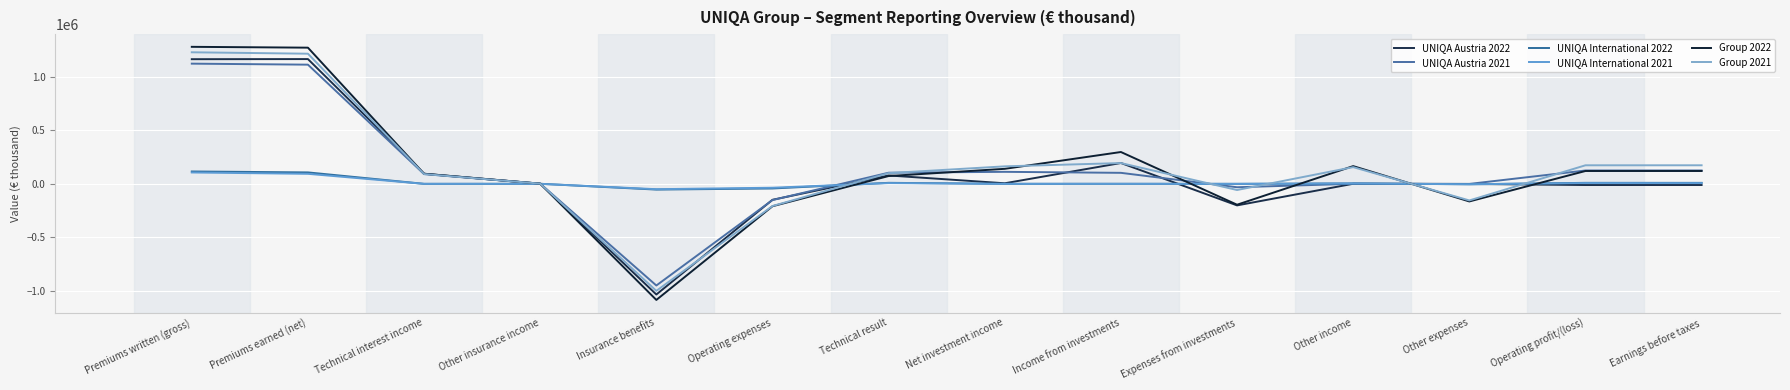

True or false: Group 2022 has a value of -110799 at Operating expenses.

False